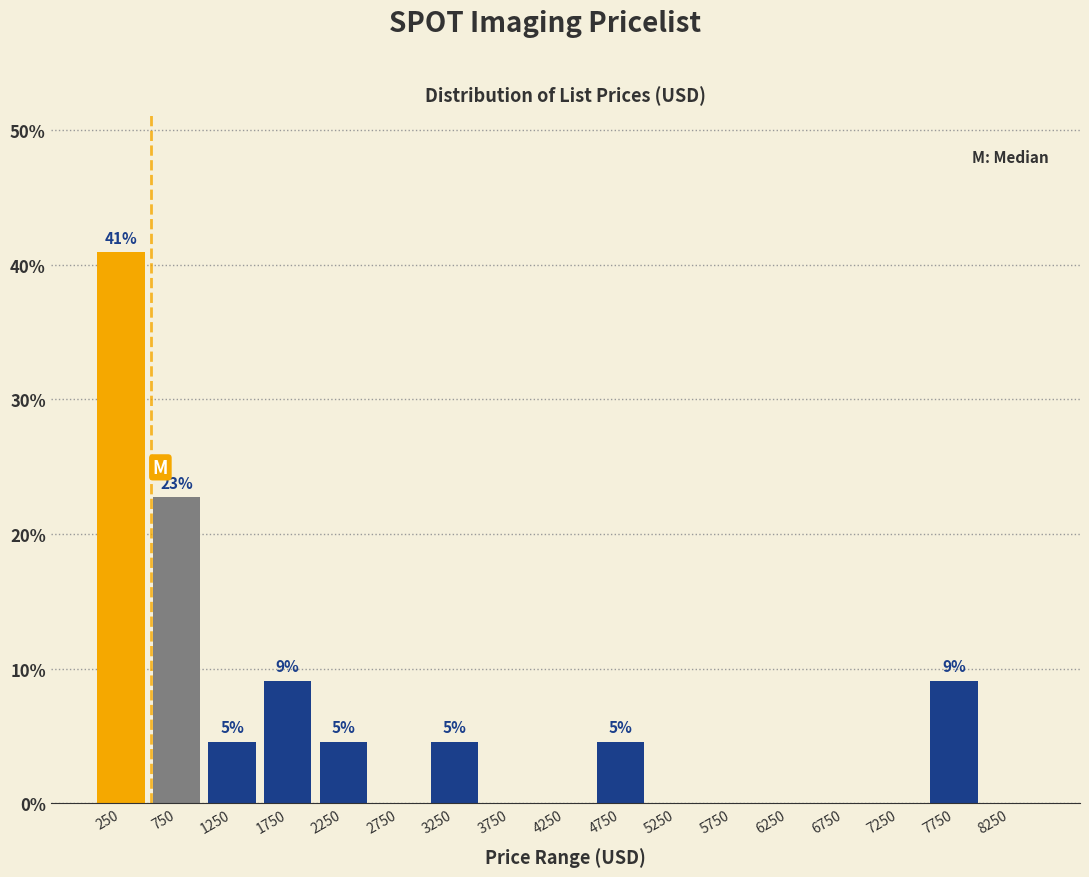

Over which range of the x-axis is the bar tallest?

0 to 500